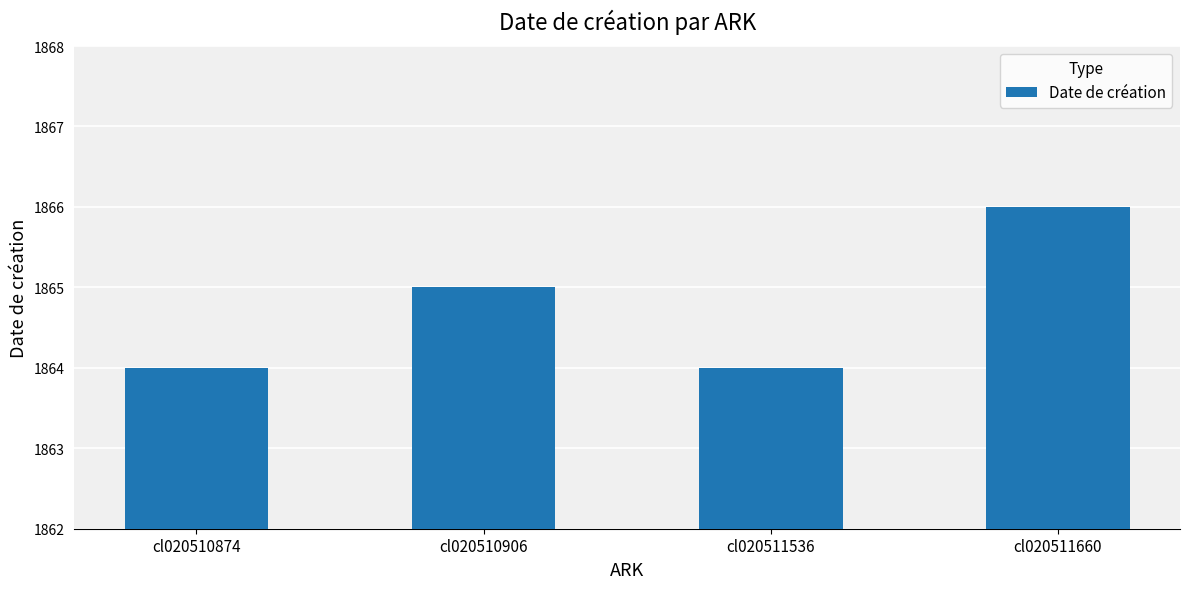

The chart shows a value of 451 at cl020511660. True or false?

False